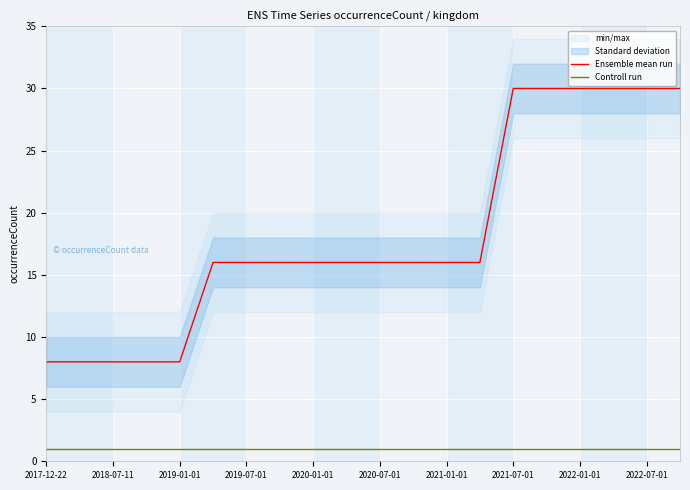

Which series has the largest total across all categories?

Ensemble mean run